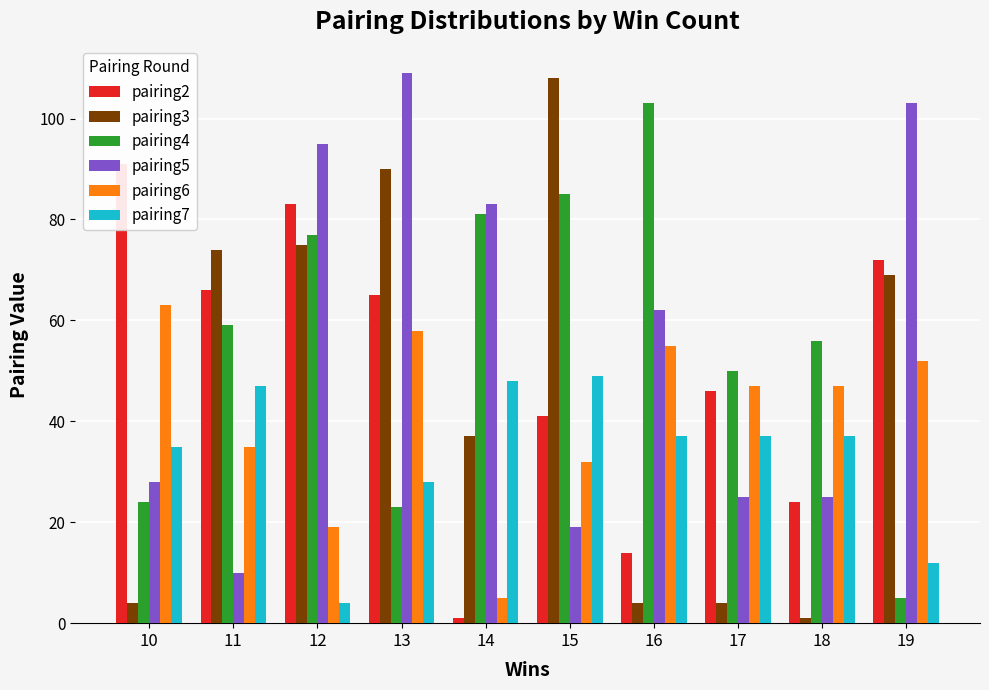

Reading right to left, what are all the values shown in this chart?

pairing2: 72	24	46	14	41	1	65	83	66	91
pairing3: 69	1	4	4	108	37	90	75	74	4
pairing4: 5	56	50	103	85	81	23	77	59	24
pairing5: 103	25	25	62	19	83	109	95	10	28
pairing6: 52	47	47	55	32	5	58	19	35	63
pairing7: 12	37	37	37	49	48	28	4	47	35